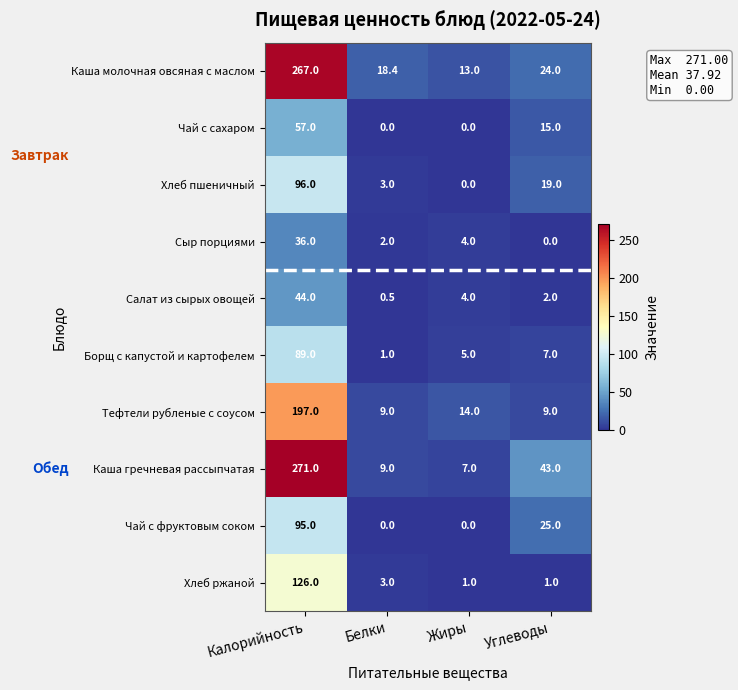

At which label does Хлеб ржаной first exceed 3?

Калорийность